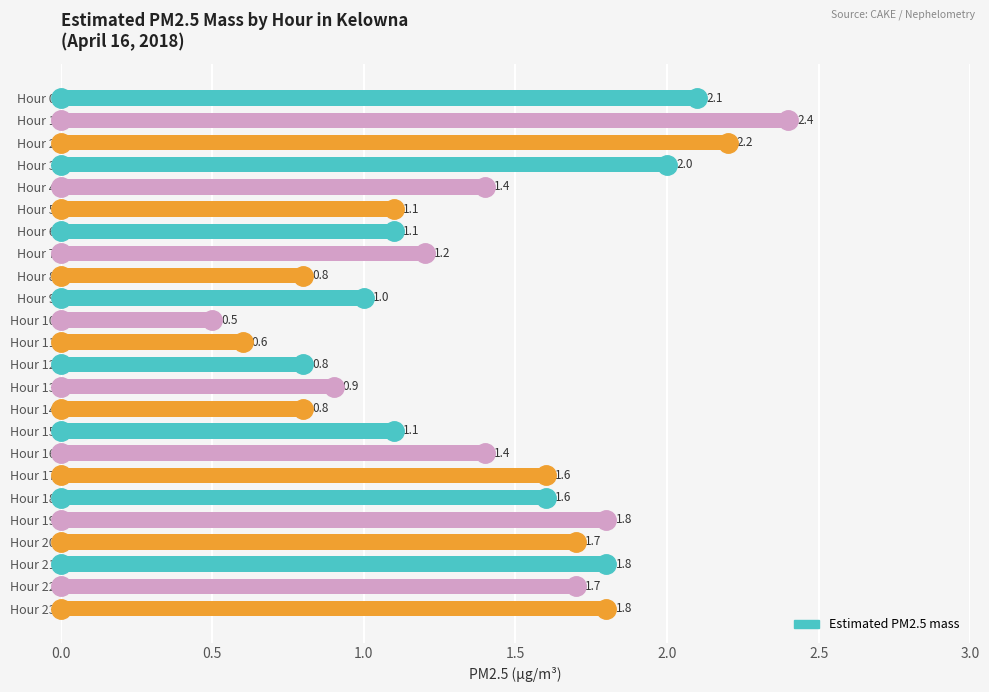

Where is the data nearest to the value 1?

Hour 9